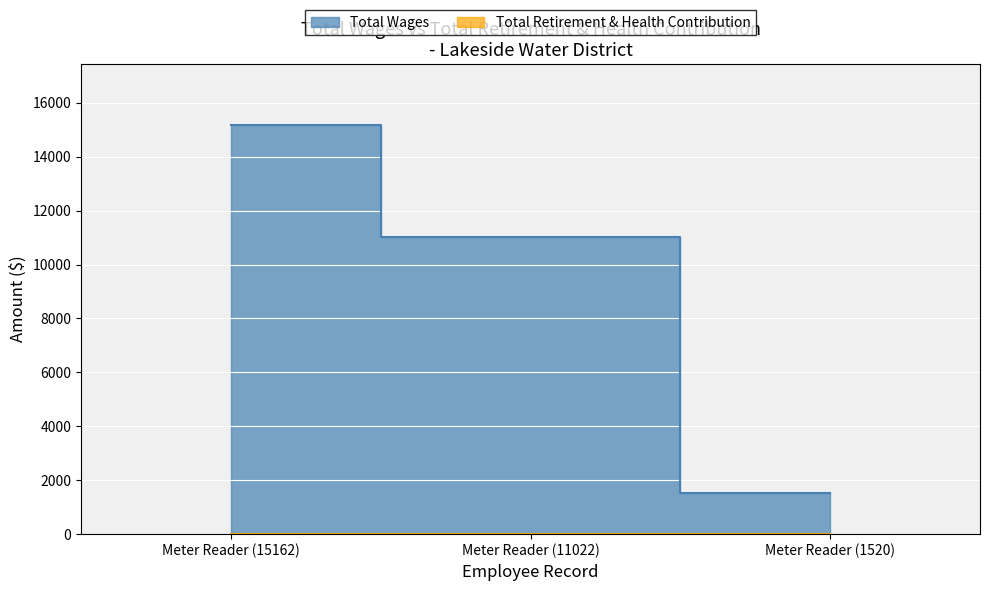

What is the value of the 1st point from the left?

15162